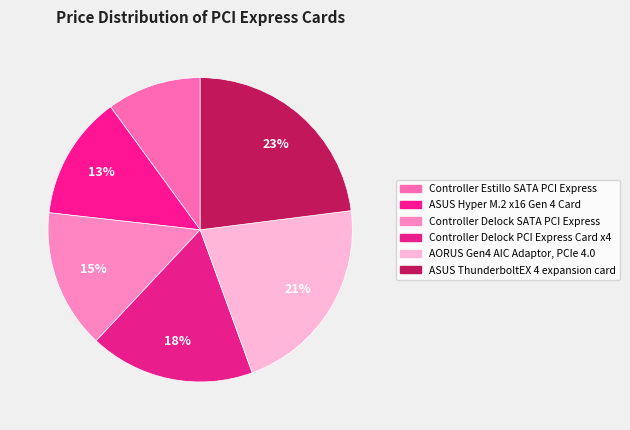

The Controller Estillo SATA PCI Express slice represents 10% of the pie. True or false?

True